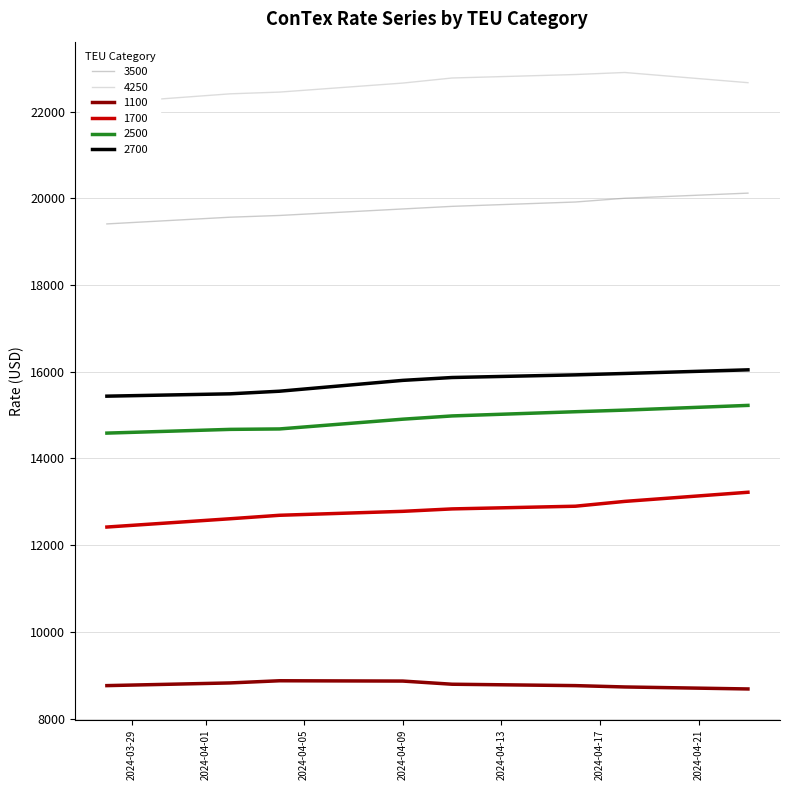

Which series has the largest total across all categories?

4250